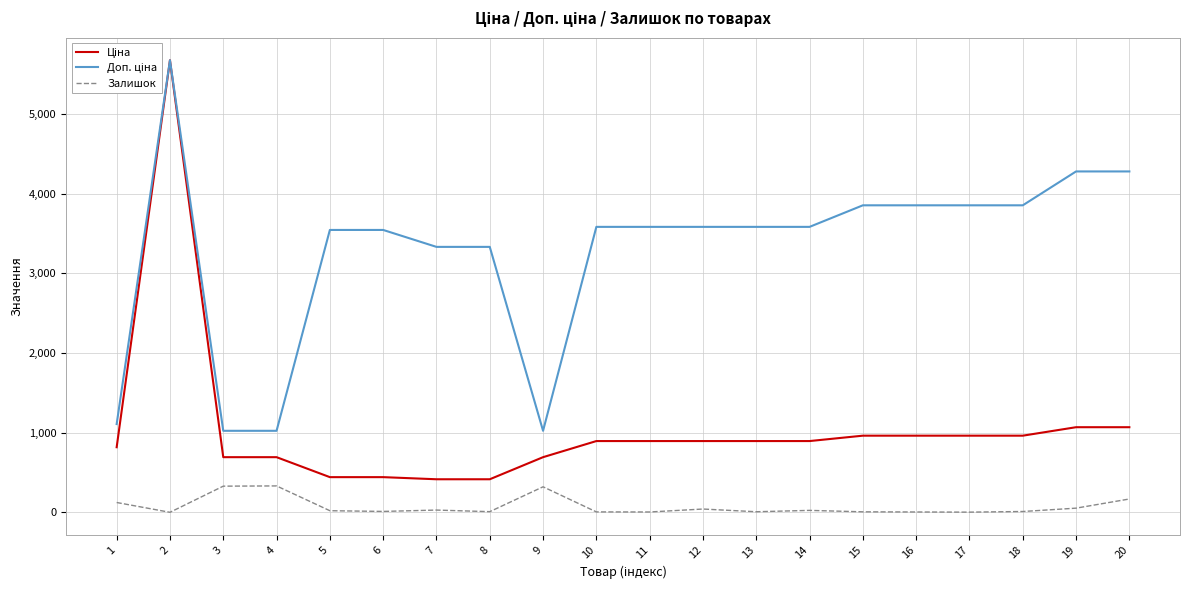

At how many categories does at least one series exceed 2200?

16